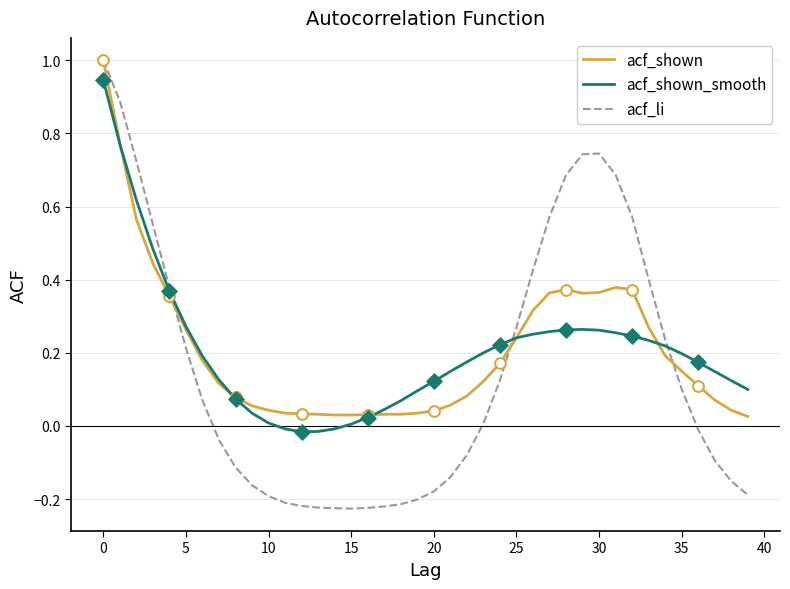

Which series has the largest range (max minus min)?

acf_li